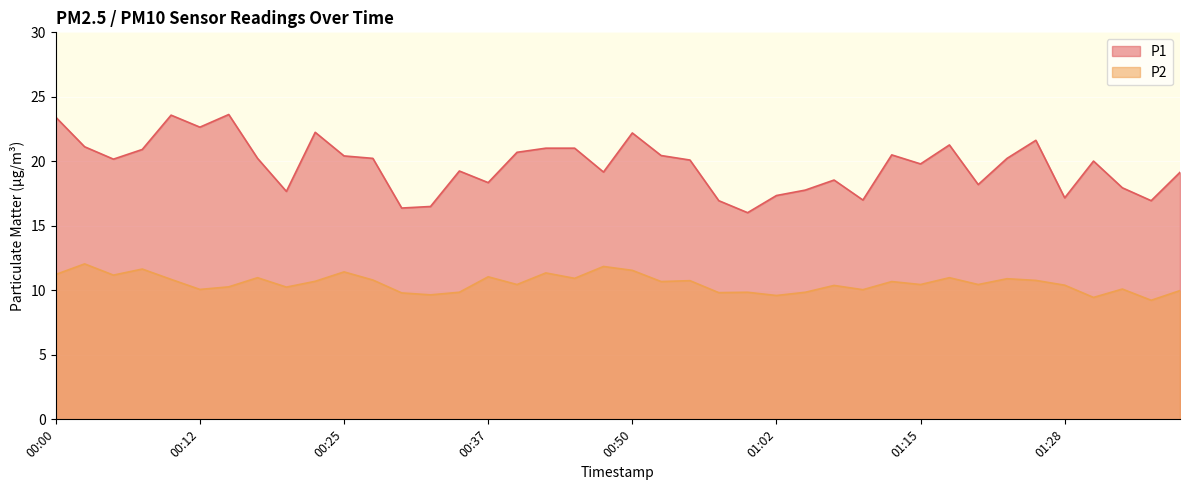

Reading left to right, transcribe all the data shown in this chart.

P1: 23.4	21.1	20.2	20.9	23.6	22.6	23.6	20.2	17.7	22.2	20.4	20.2	16.4	16.5	19.2	18.4	20.7	21.0	21.0	19.2	22.2	20.4	20.1	16.9	16.0	17.4	17.8	18.6	17.0	20.5	19.8	21.3	18.2	20.2	21.6	17.2	20.0	17.9	16.9	19.1
P2: 11.2	12.1	11.2	11.7	10.8	10.1	10.3	11.0	10.2	10.7	11.4	10.8	9.8	9.7	9.8	11.1	10.4	11.3	10.9	11.8	11.6	10.7	10.8	9.8	9.8	9.6	9.8	10.4	10.1	10.7	10.4	11.0	10.4	10.9	10.8	10.4	9.4	10.1	9.2	10.0